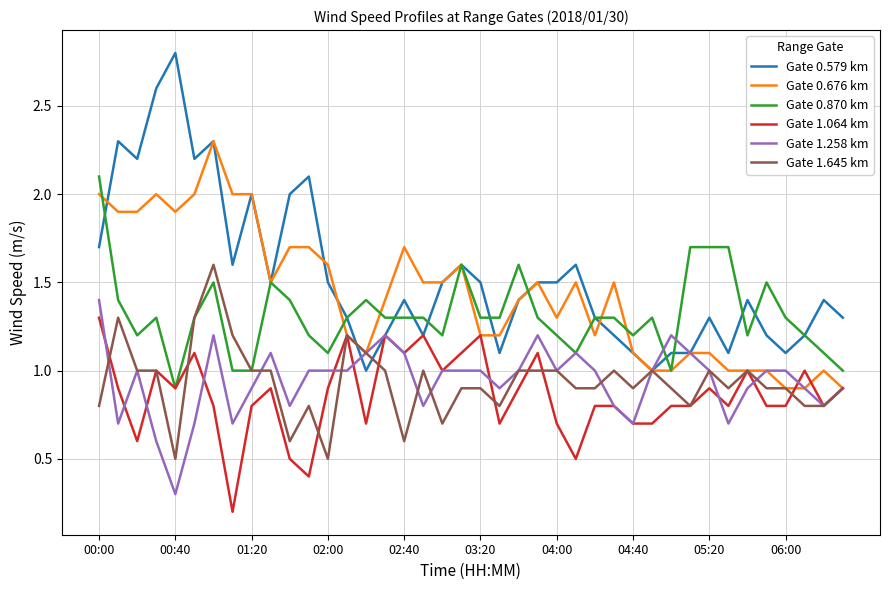

Which series has the widest spread of values?

Gate 0.579 km